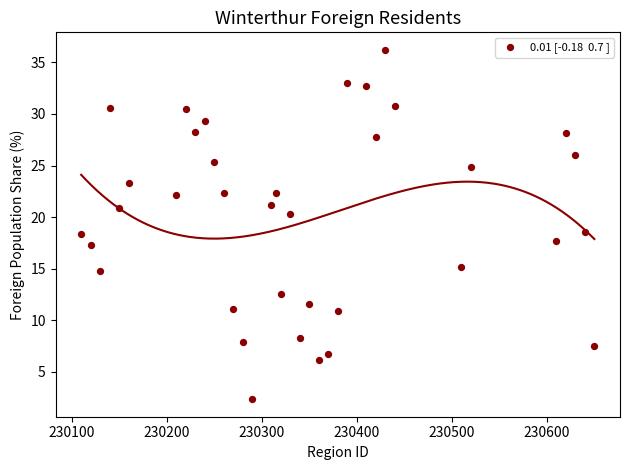

What is the range of X values (max minus min)?

540.0